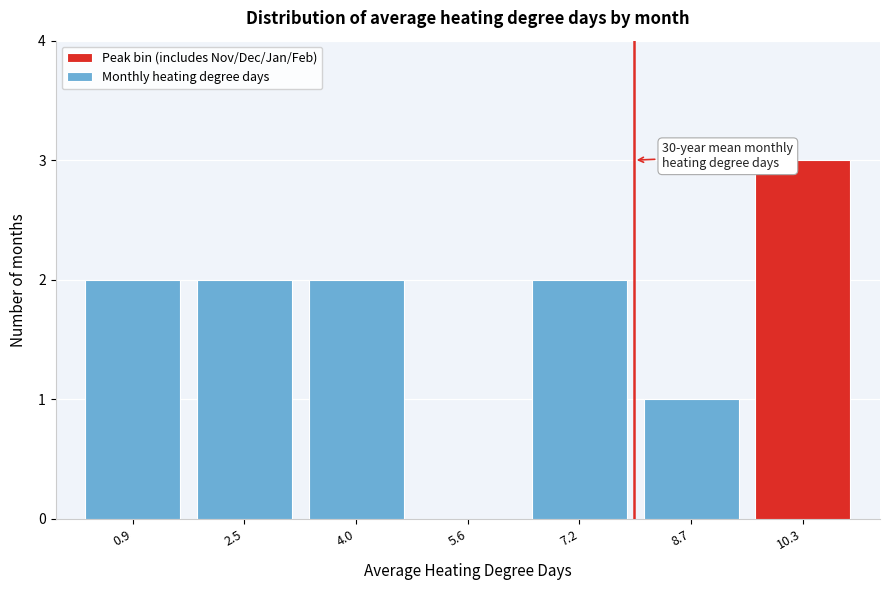

Over which range of the x-axis is the bar tallest?

9.6 to 11.0